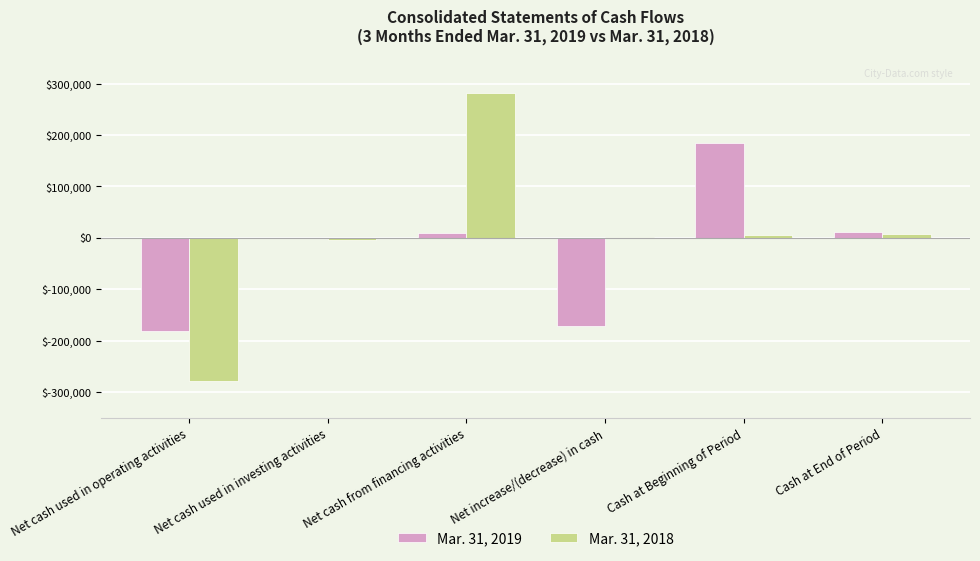

Is the value of Mar. 31, 2018 at Net cash from financing activities greater than the value of Mar. 31, 2019 at Net cash used in investing activities?

Yes